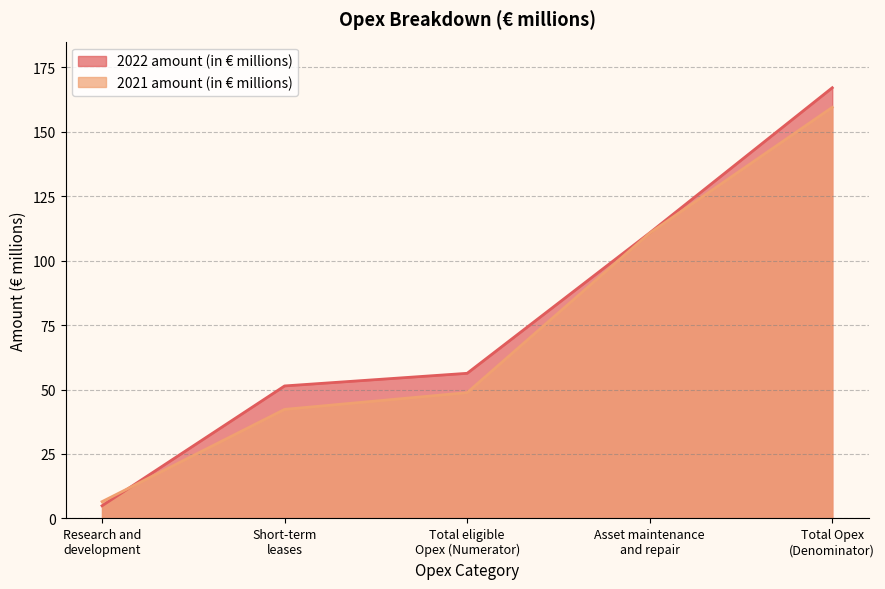

Between Asset maintenance
and repair and Total eligible
Opex (Numerator), which is larger?

Asset maintenance
and repair